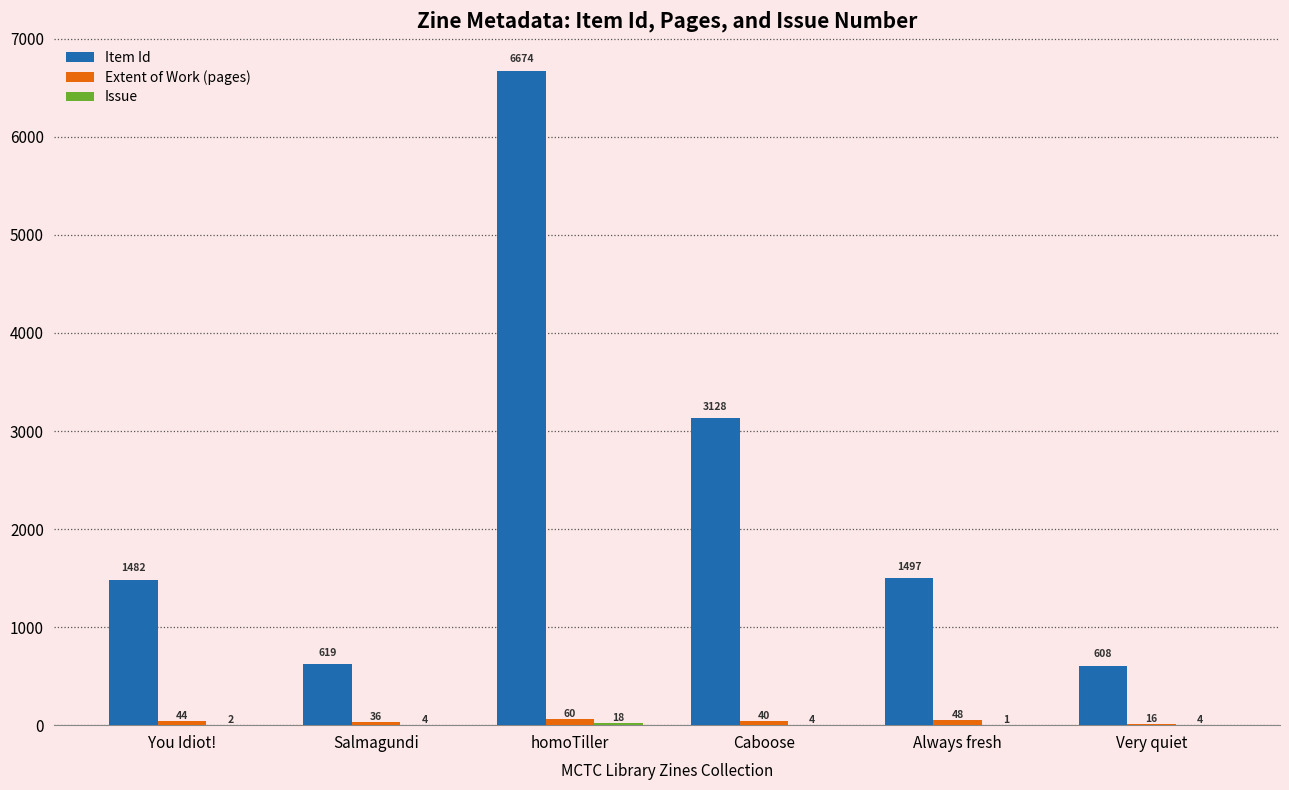

Which series has the largest total across all categories?

Item Id